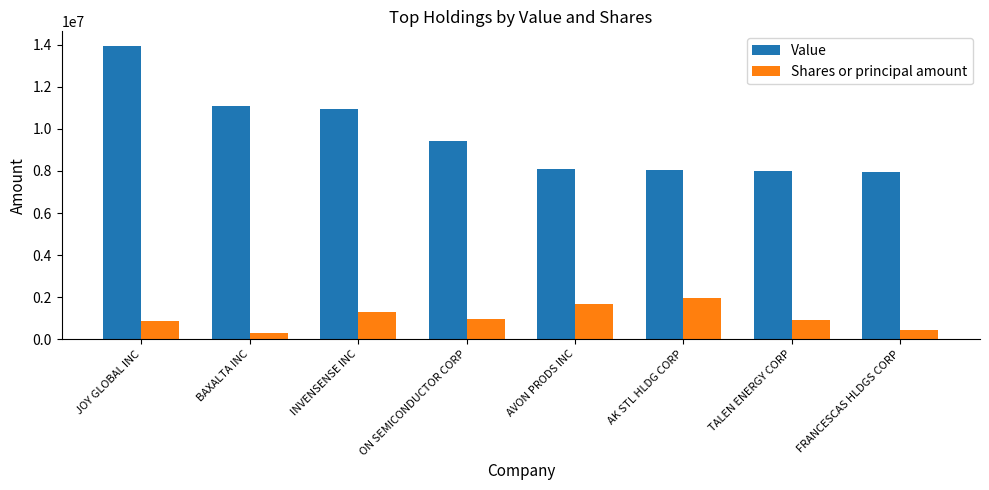

Rank the series by their maximum value, from highest to lowest.

Value, Shares or principal amount